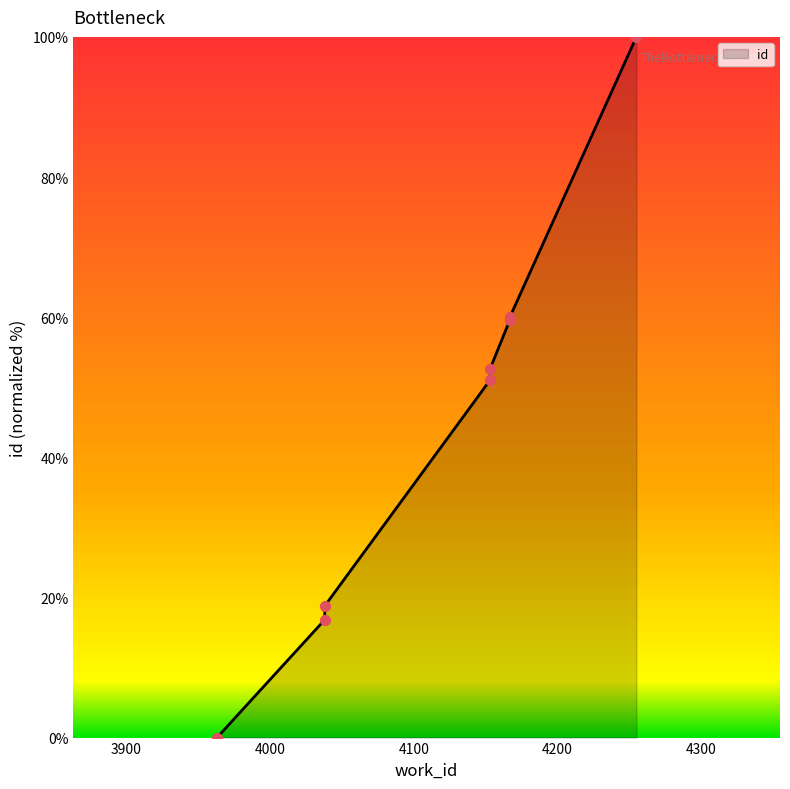

What is the change in value from 4038 to 4167?

+43.2